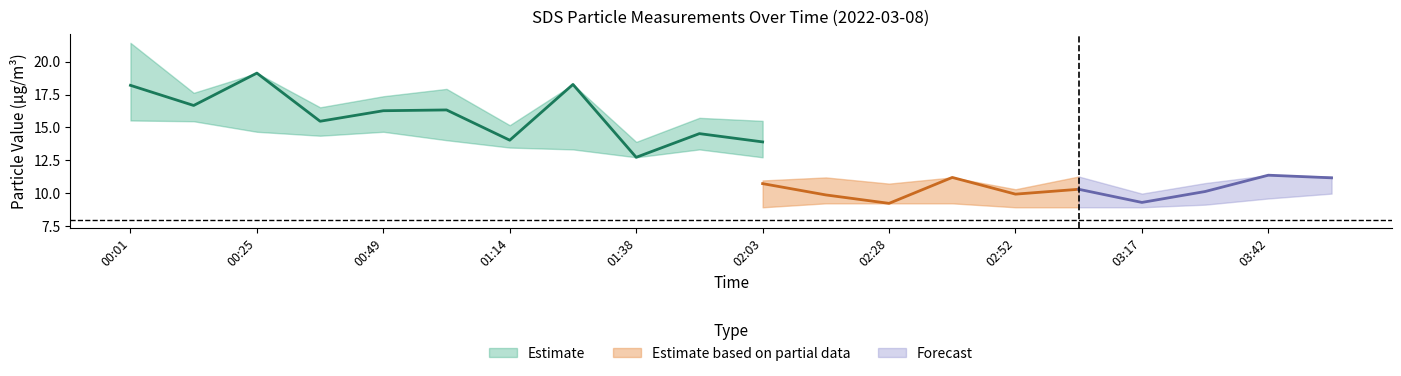

At how many categories does at least one series exceed 21?

1